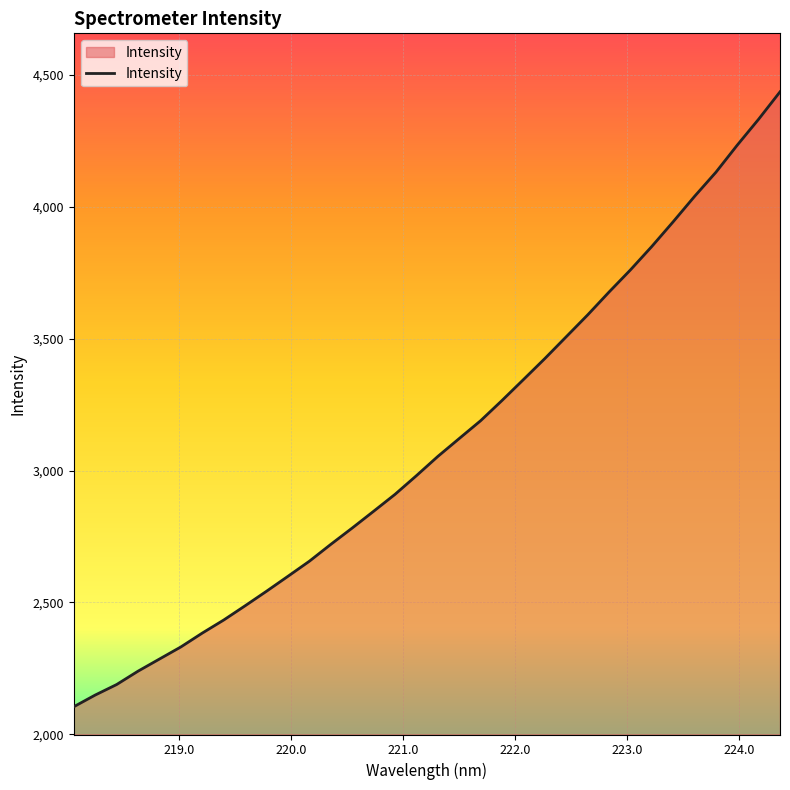

What is the minimum value shown in the chart?

2104.7